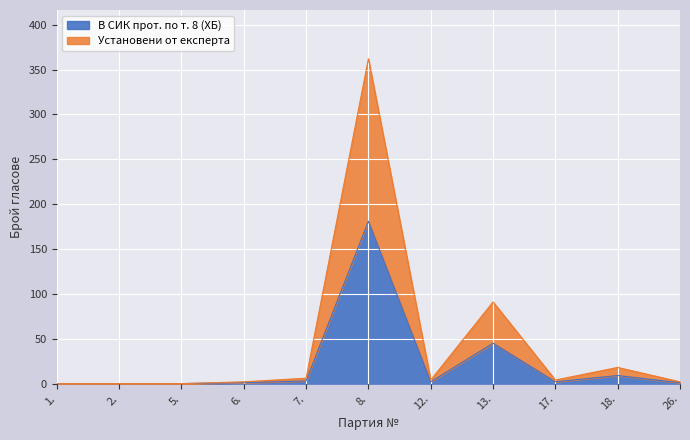

True or false: В СИК прот. по т. 8 (ХБ) and Установени от експерта cross at least once.

False